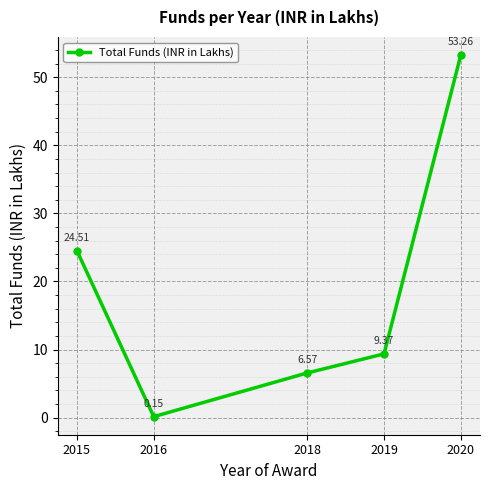

What is the difference between the maximum and minimum values?

53.1